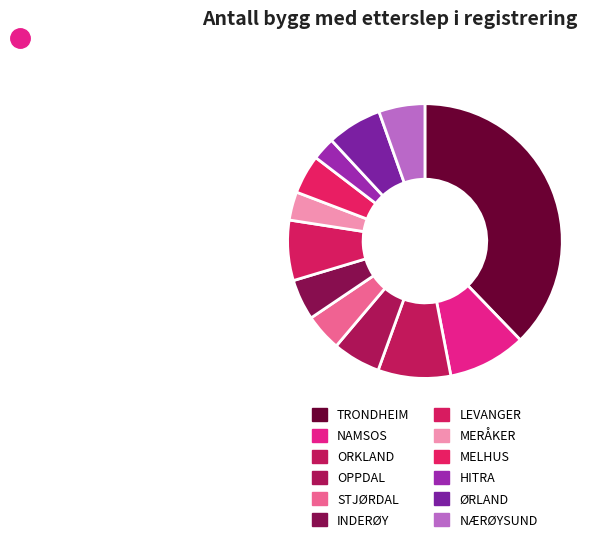

To the nearest percent, what is the combined percentage of HITRA and MELHUS?

7%